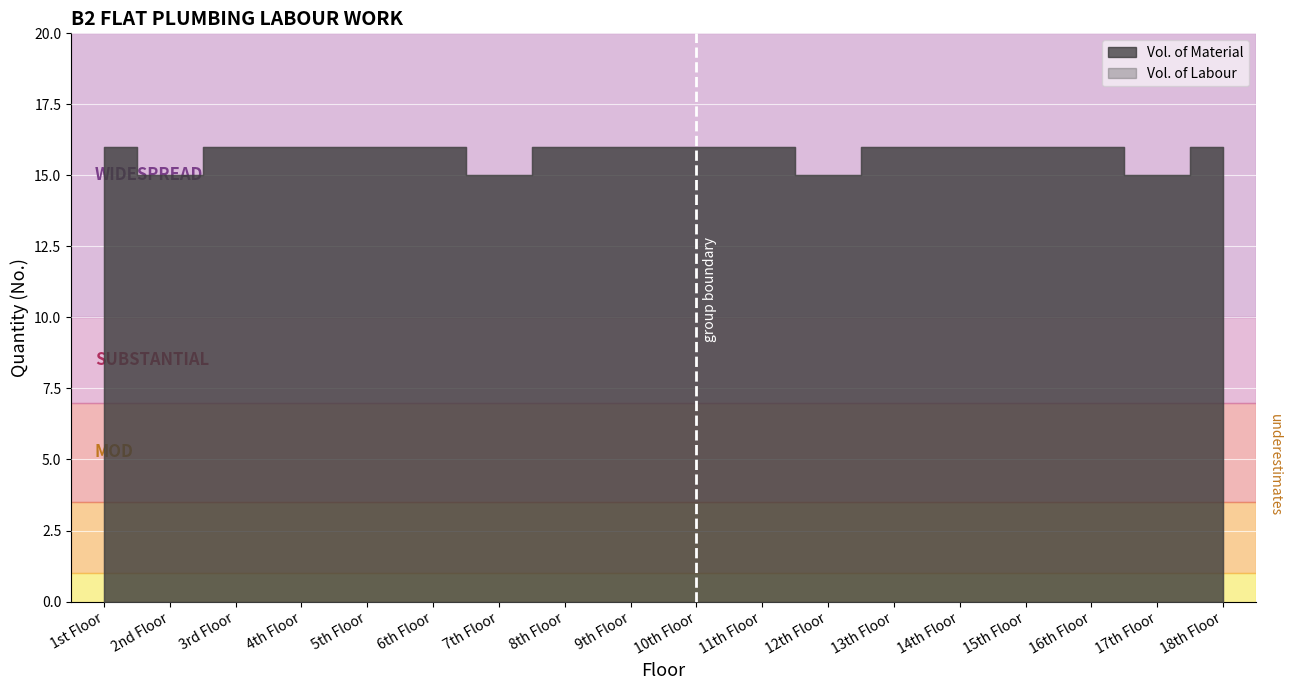

At which category does Vol. of Material reach its first local valley?

2nd Floor